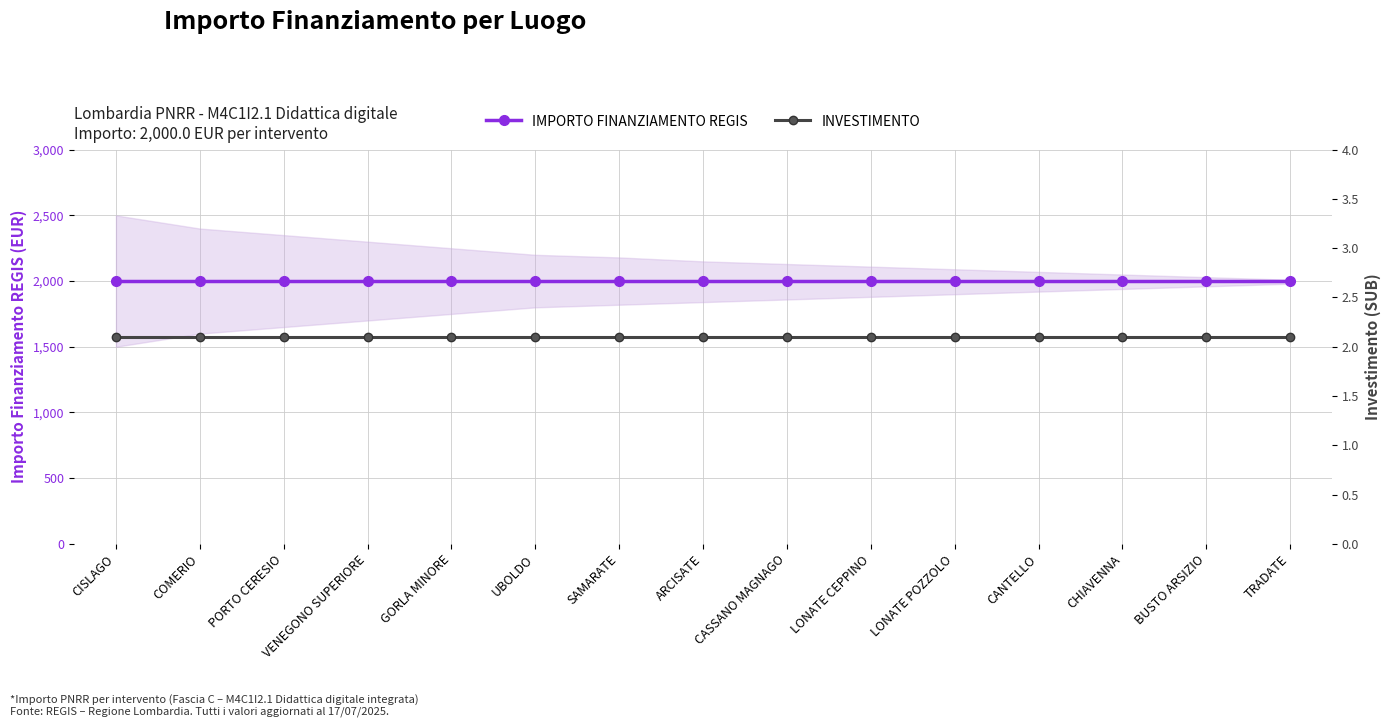

Is it true that INVESTIMENTO equals 1.1 at PORTO CERESIO?

False